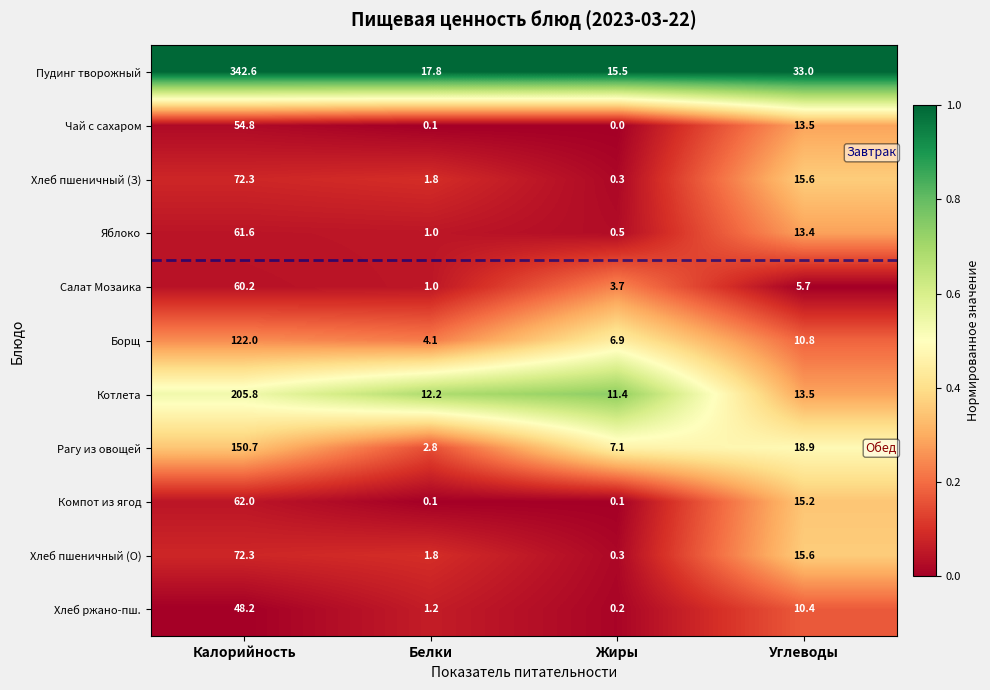

How many data points does each series have?

4